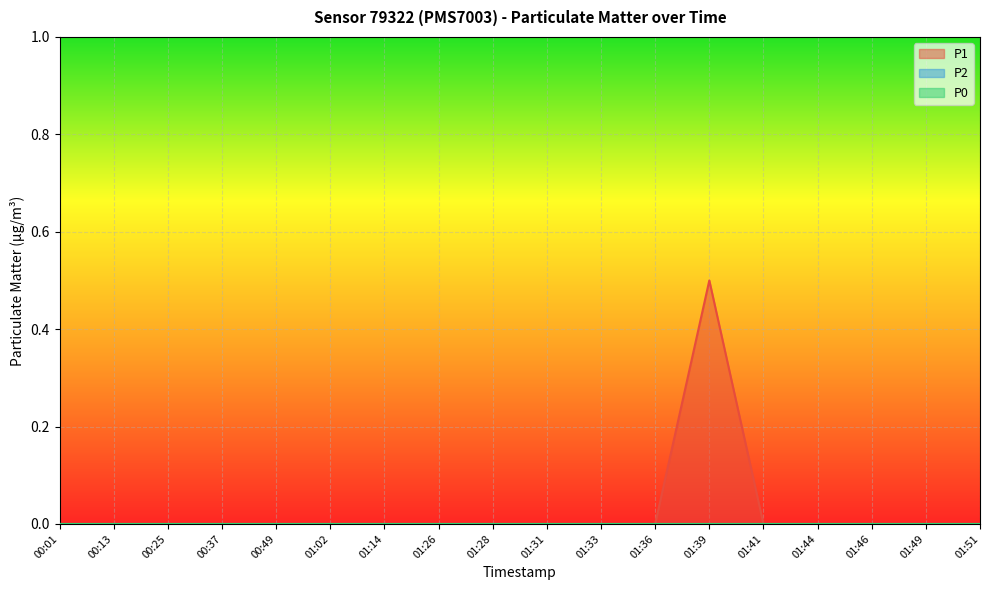

List the series in order of their peak value, highest first.

P1, P2, P0